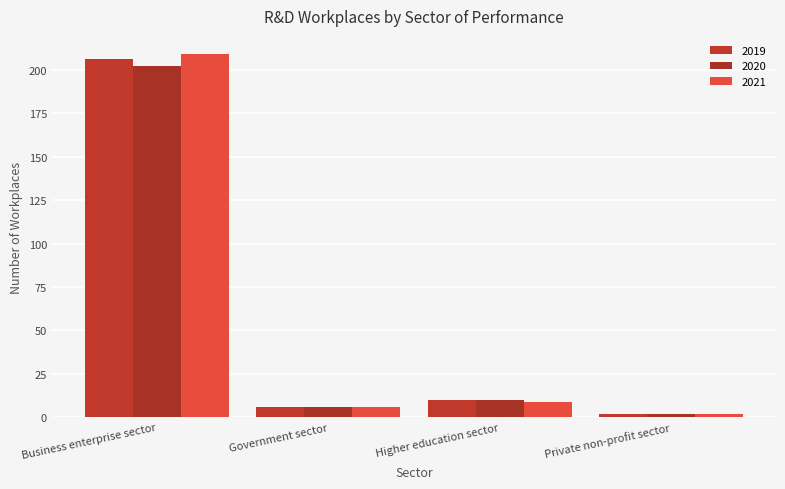

What value does the 2021 series have at Business enterprise sector?

209